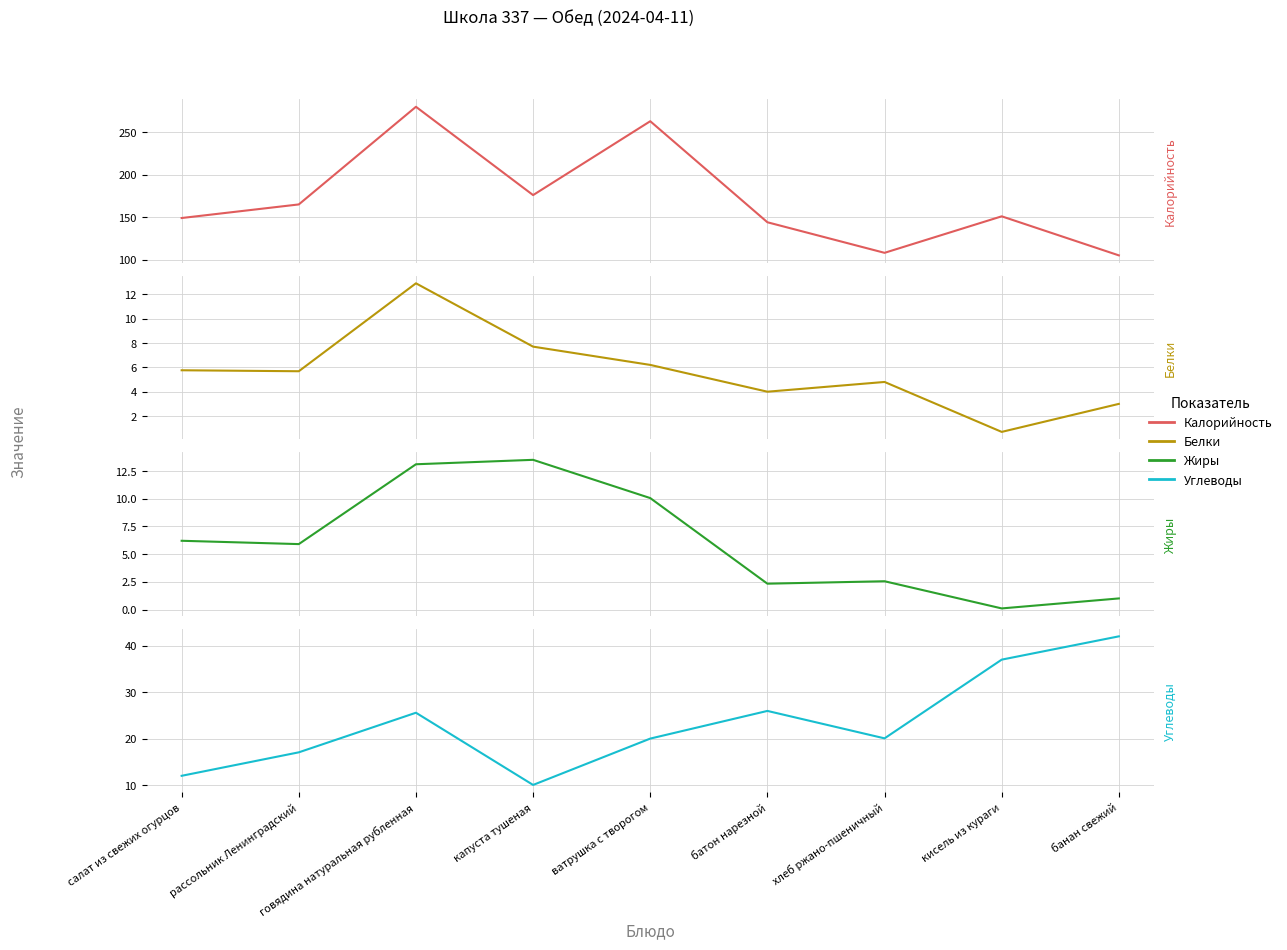

What is the approximate value of Белки at кисель из кураги?

0.7